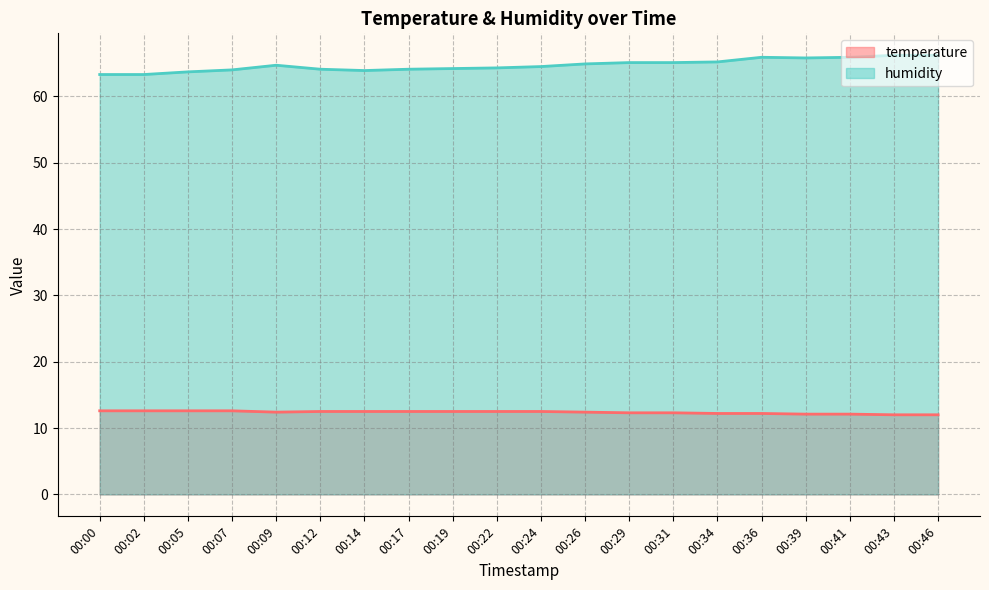

Reading left to right, list all the values displayed in this chart.

temperature: 12.6	12.6	12.6	12.6	12.4	12.5	12.5	12.5	12.5	12.5	12.5	12.4	12.3	12.3	12.2	12.2	12.1	12.1	12.0	12.0
humidity: 63.3	63.3	63.7	64.0	64.7	64.1	63.9	64.1	64.2	64.3	64.5	64.9	65.1	65.1	65.2	65.9	65.8	65.9	66.2	66.2